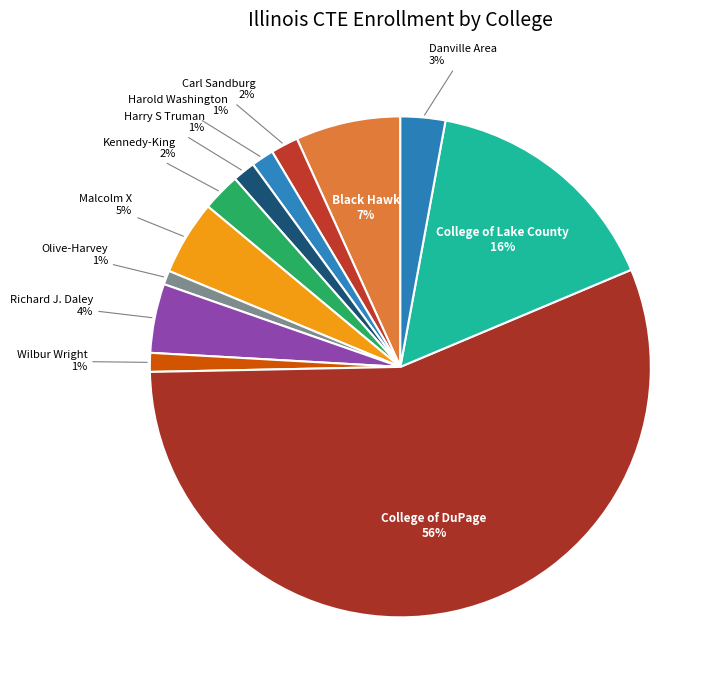

The College of Lake County slice represents 25% of the pie. True or false?

False